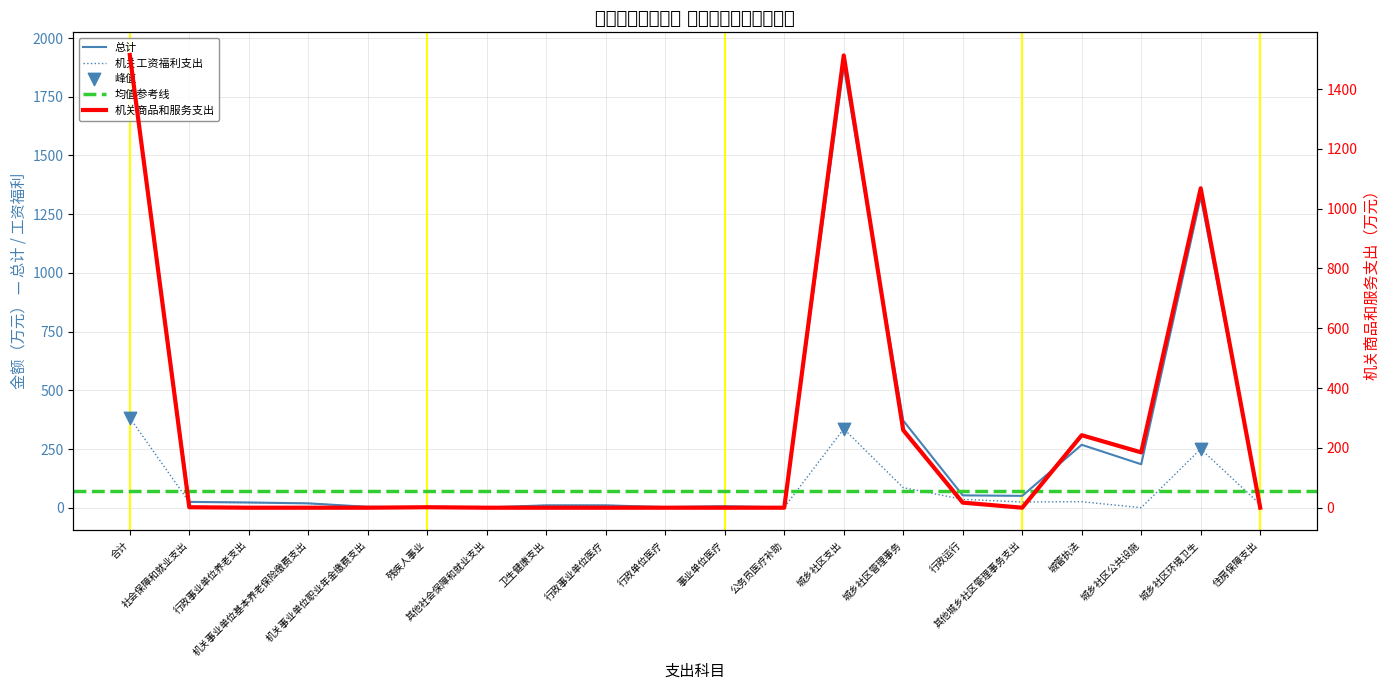

Which series contains the highest Y value?

总计